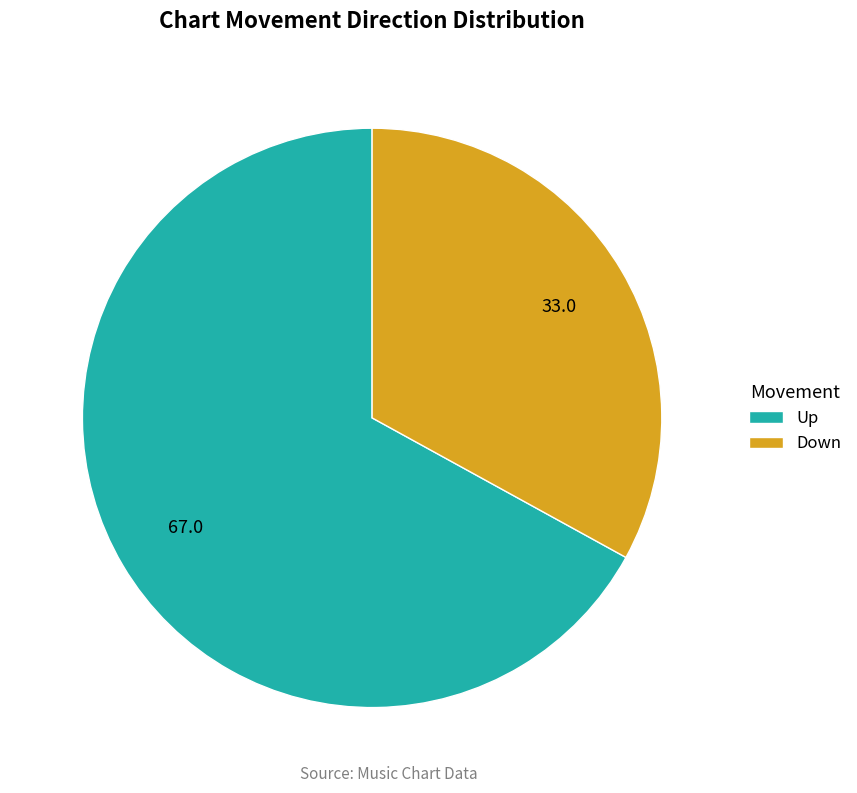

Approximately how many times larger is the value at Down compared to Up?

0.5